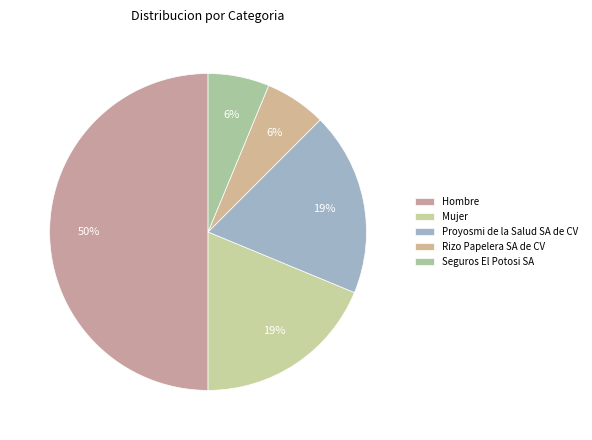

To the nearest percent, what is the average slice percentage?

20%